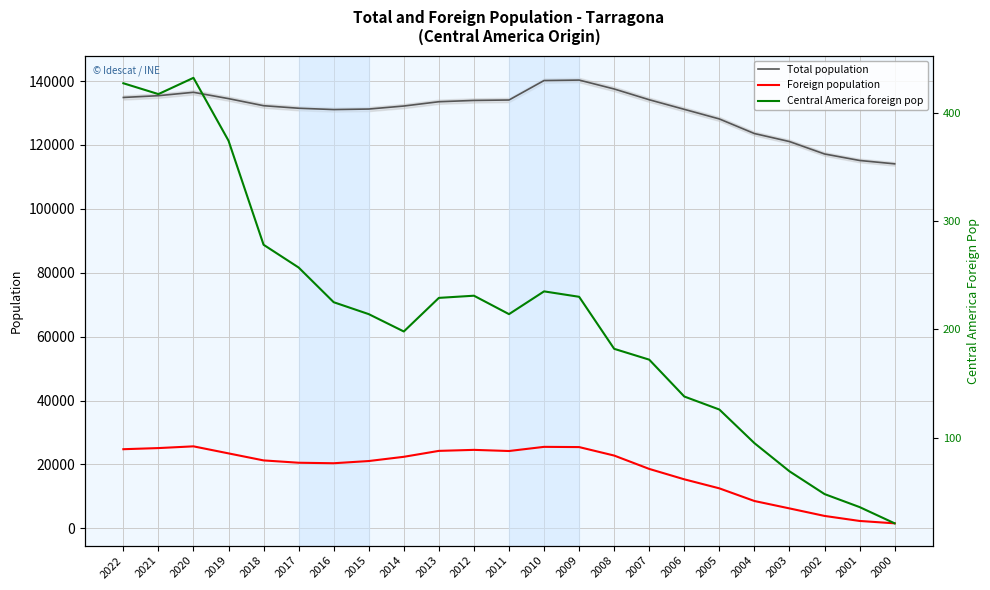

In Central America foreign pop, how many points are lower than both neighbors (excluding endpoints)?

3